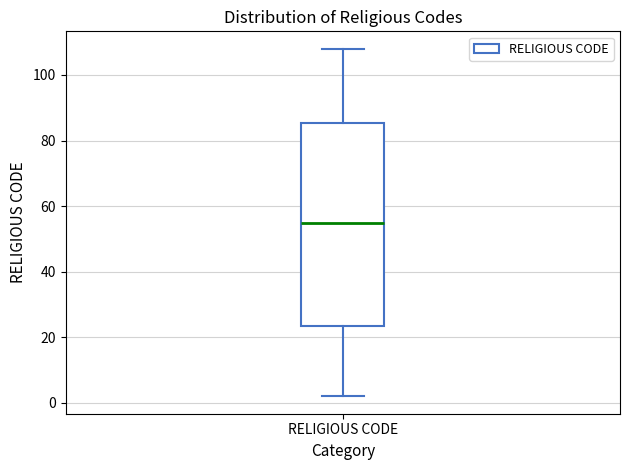

Read this box plot against the y-axis: the position of the median line, the range covered by the box, and the ends of both whiskers. The values are not printed on the chart, so give them approximately, as read against the axis.

median 56, box 24 to 86, whiskers 2 to 108